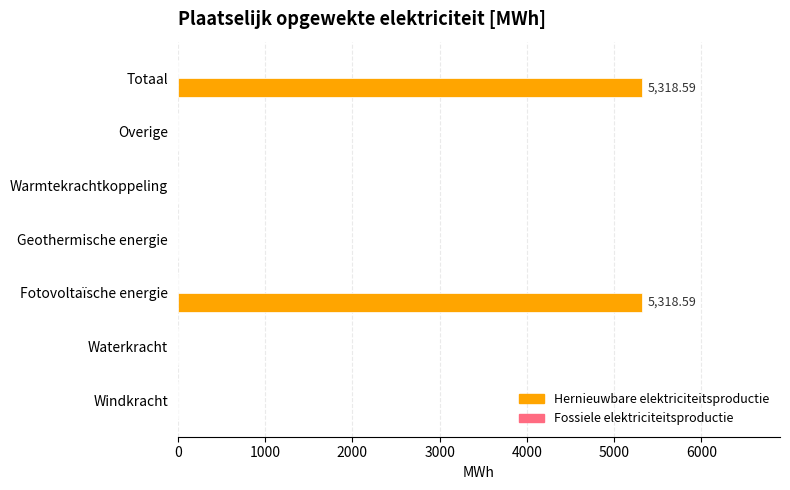

What is the change in value from Fotovoltaïsche energie to Warmtekrachtkoppeling?

-5318.6